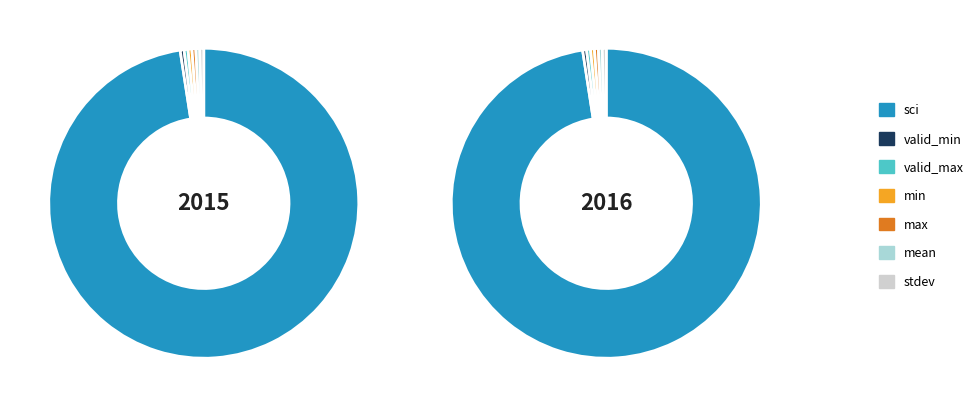

The mean slice represents 1% of the pie. True or false?

False